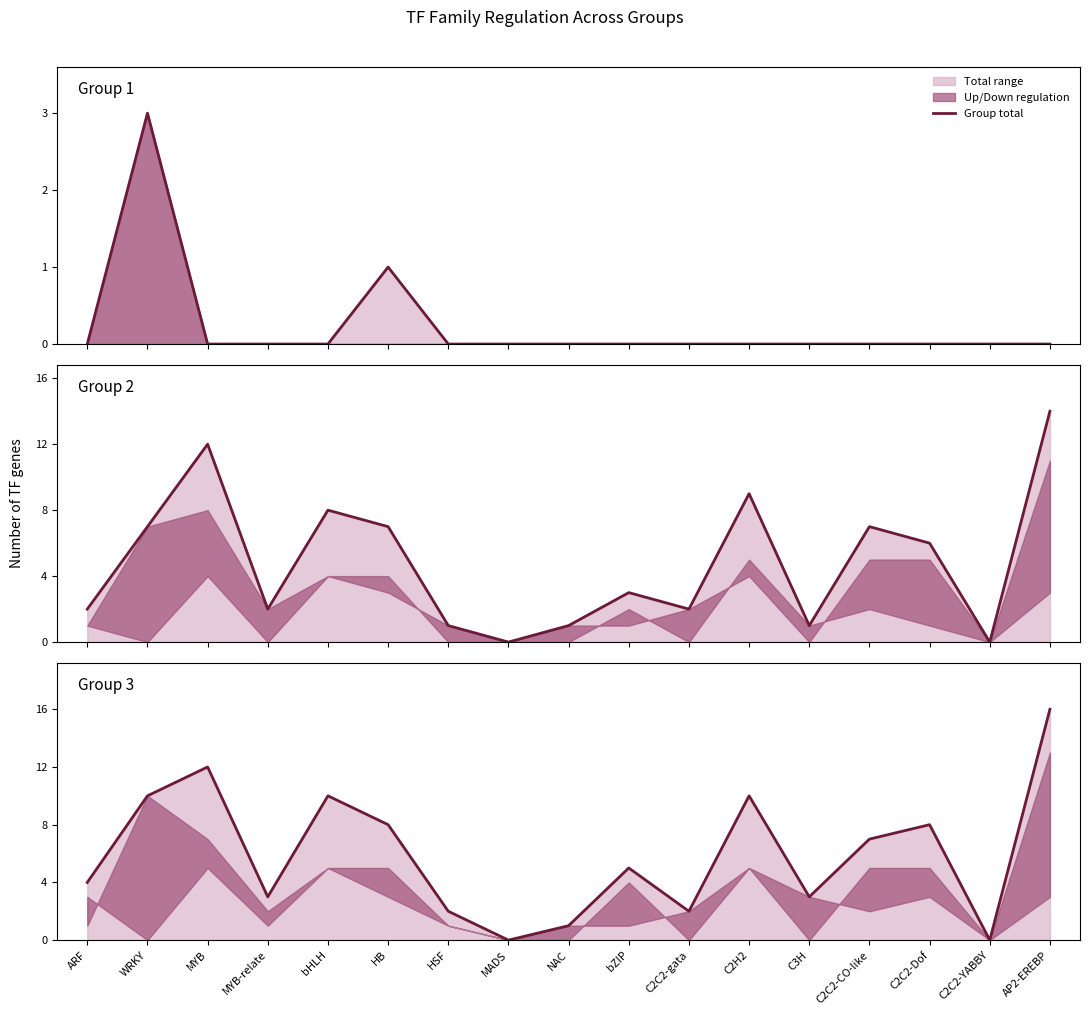

Between MYB and bHLH, which series saw the biggest shift?

Group 2